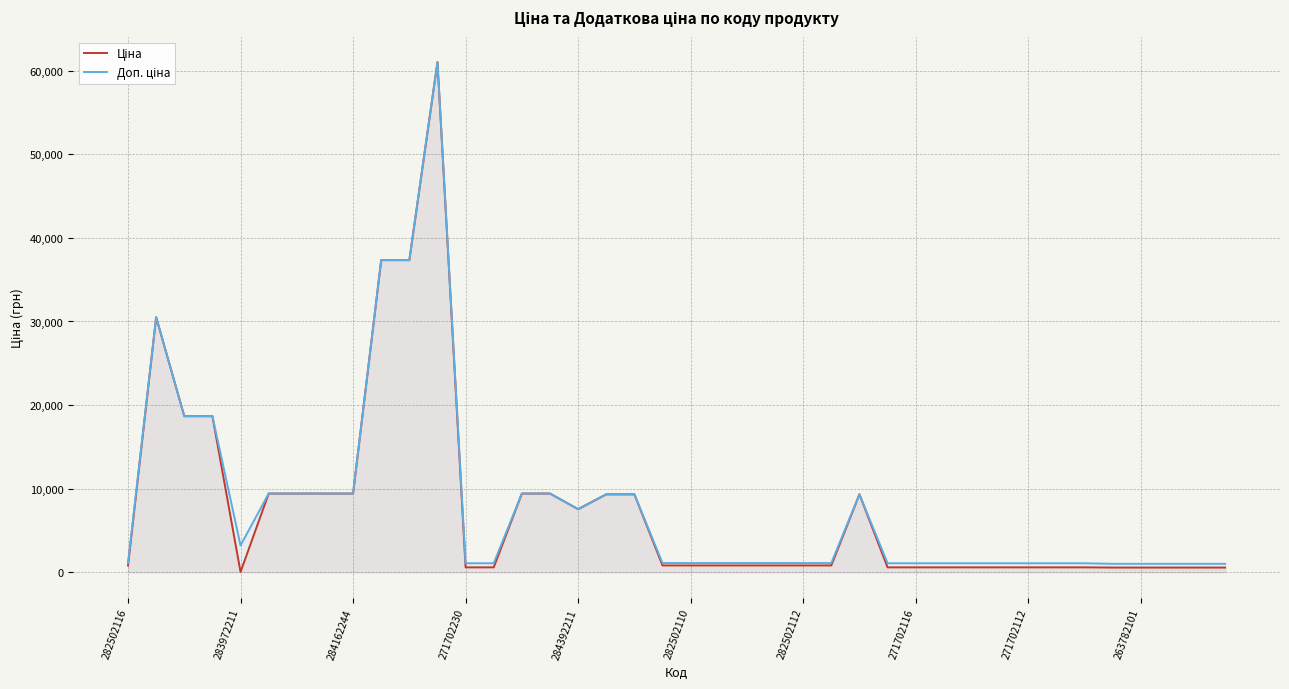

Which series has the largest range (max minus min)?

Ціна